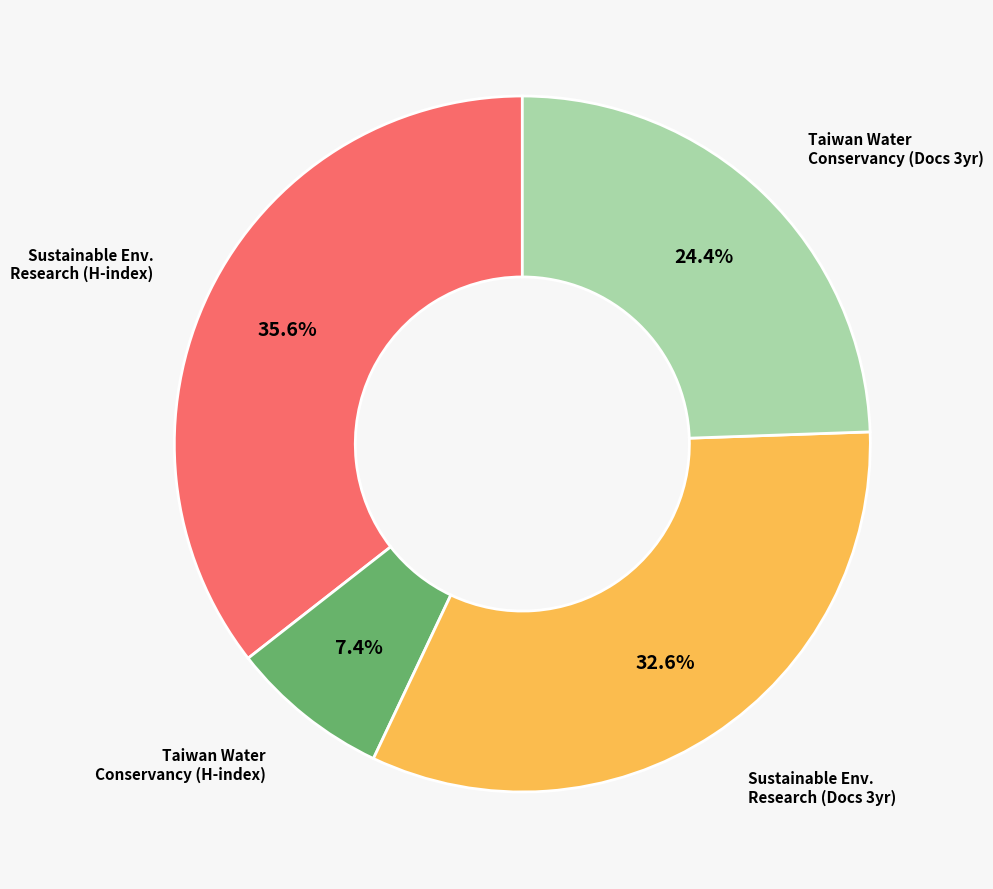

How many slices are in this pie chart?

4